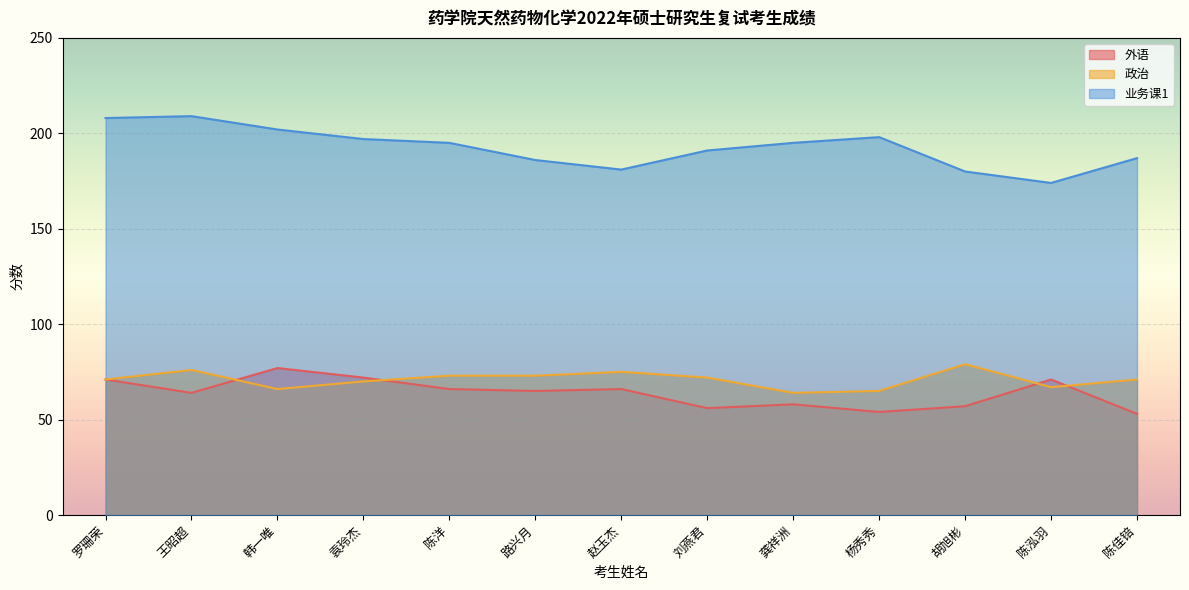

What is the minimum value shown in the chart?

53